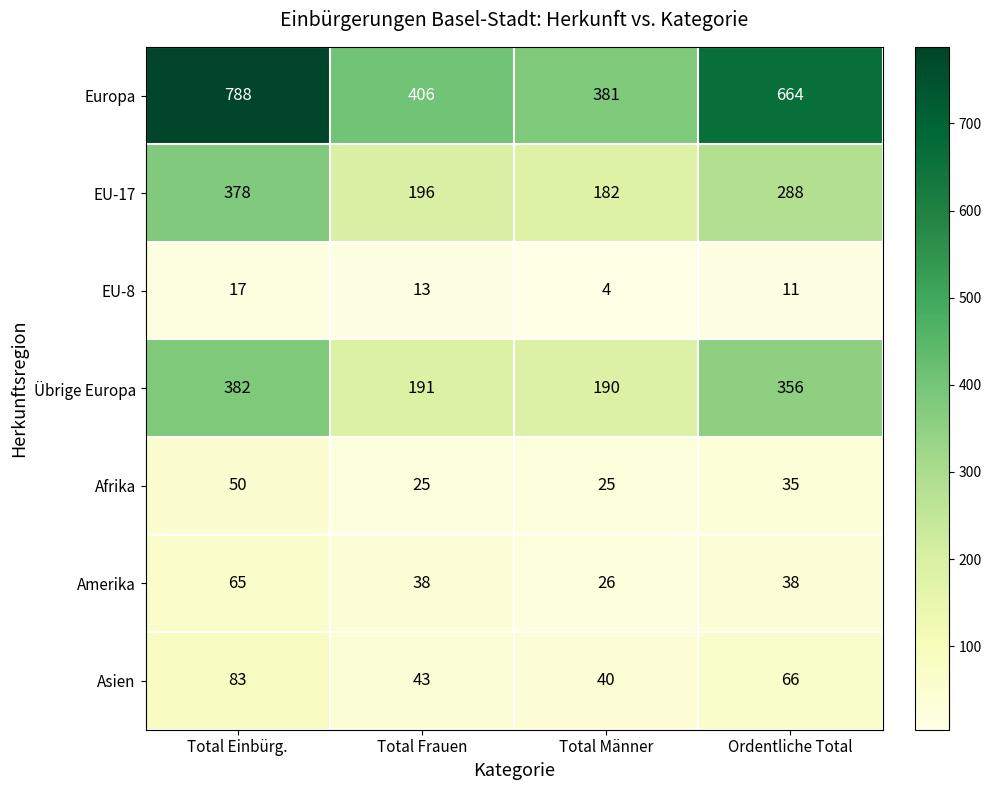

How many categories are shown in the chart?

4